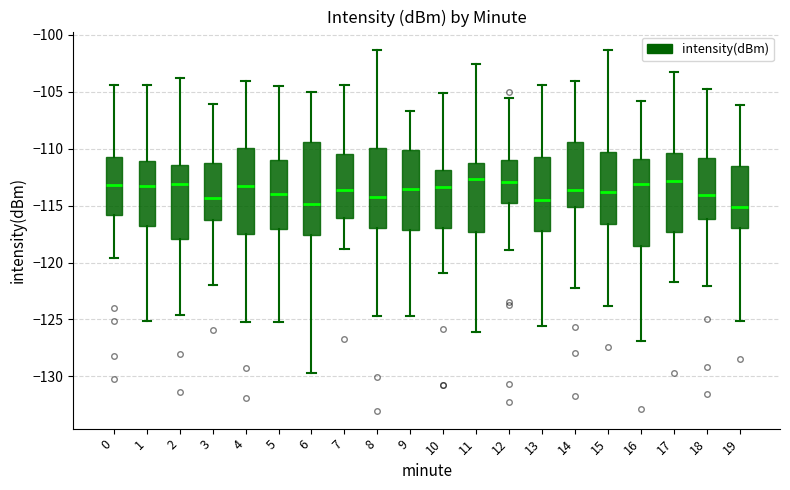

Reading left to right, read every box against the y-axis: the position of its median line, the range the box covers, and the ends of its whiskers. The values are not printed on the chart, so give them approximately, as read against the axis.

0: median -113.0, box -116.0 to -110.5, whiskers -119.5 to -104.5
1: median -113.5, box -117.0 to -111.0, whiskers -125.0 to -104.5
2: median -113.0, box -118.0 to -111.5, whiskers -124.5 to -104.0
3: median -114.5, box -116.0 to -111.0, whiskers -122.0 to -106.0
4: median -113.5, box -117.5 to -110.0, whiskers -125.0 to -104.0
5: median -114.0, box -117.0 to -111.0, whiskers -125.0 to -104.5
6: median -115.0, box -117.5 to -109.5, whiskers -129.5 to -105.0
7: median -113.5, box -116.0 to -110.5, whiskers -119.0 to -104.5
8: median -114.0, box -117.0 to -110.0, whiskers -124.5 to -101.5
9: median -113.5, box -117.0 to -110.0, whiskers -124.5 to -106.5
10: median -113.5, box -117.0 to -112.0, whiskers -121.0 to -105.0
11: median -112.5, box -117.5 to -111.0, whiskers -126.0 to -102.5
12: median -113.0, box -115.0 to -111.0, whiskers -119.0 to -105.5
13: median -114.5, box -117.0 to -111.0, whiskers -125.5 to -104.5
14: median -113.5, box -115.0 to -109.5, whiskers -122.0 to -104.0
15: median -114.0, box -116.5 to -110.5, whiskers -124.0 to -101.5
16: median -113.0, box -118.5 to -111.0, whiskers -127.0 to -106.0
17: median -113.0, box -117.5 to -110.5, whiskers -121.5 to -103.5
18: median -114.0, box -116.0 to -111.0, whiskers -122.0 to -105.0
19: median -115.0, box -117.0 to -111.5, whiskers -125.0 to -106.0